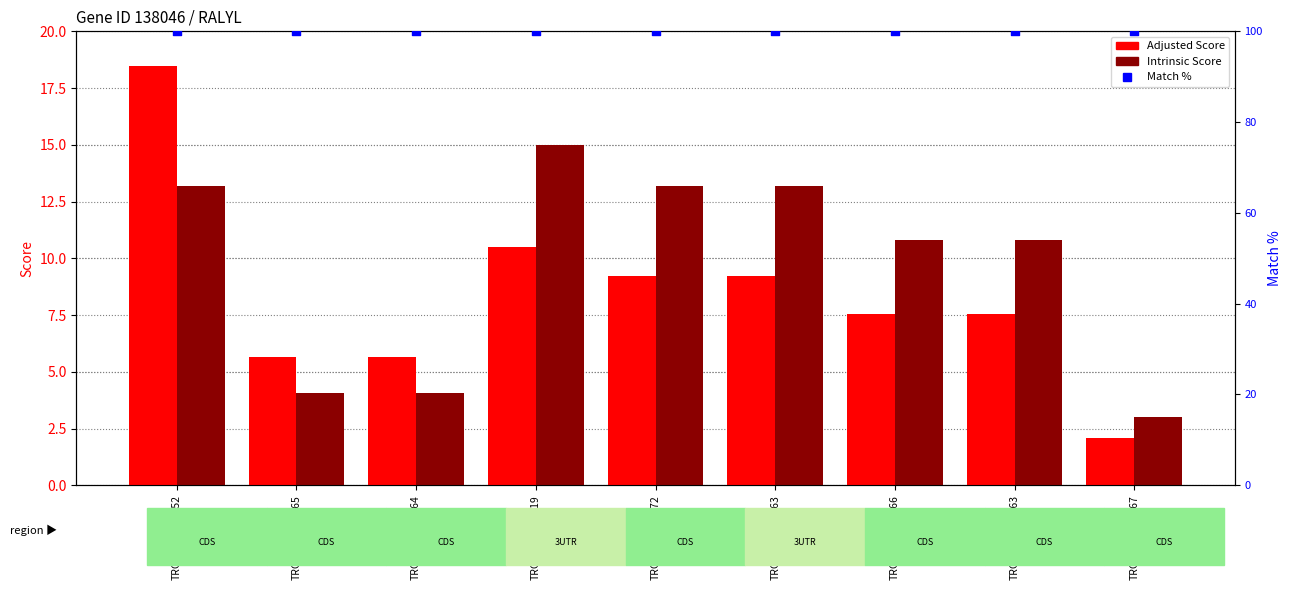

Which series has the largest total across all categories?

Match %